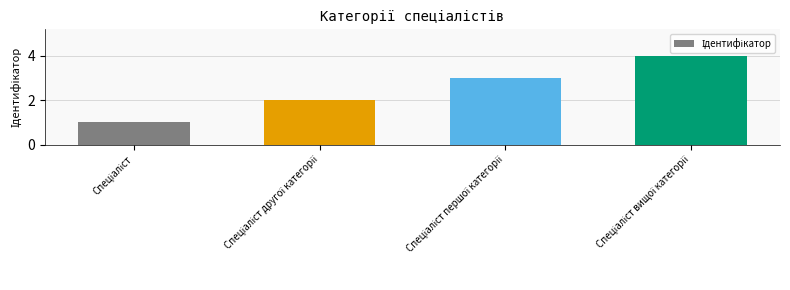

What is the sum of all values?

10